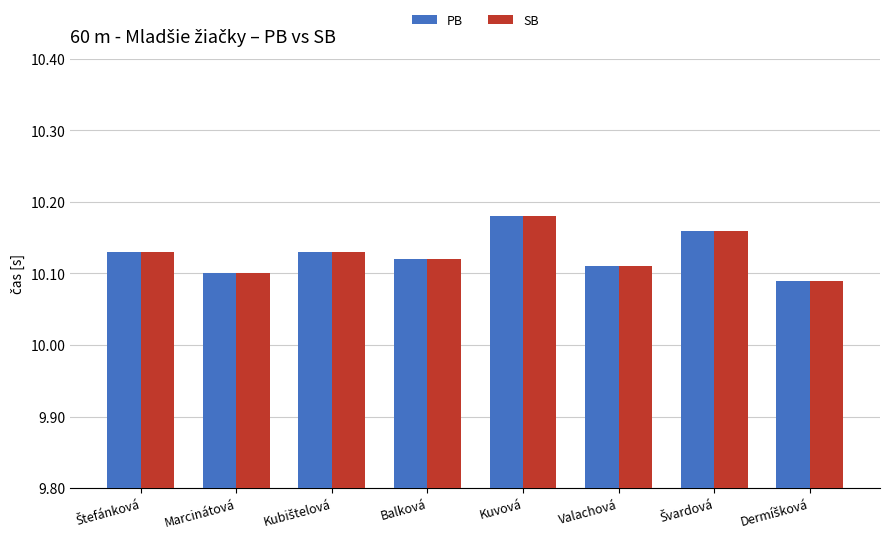

At which category is the sum across all series the highest?

Kuvová